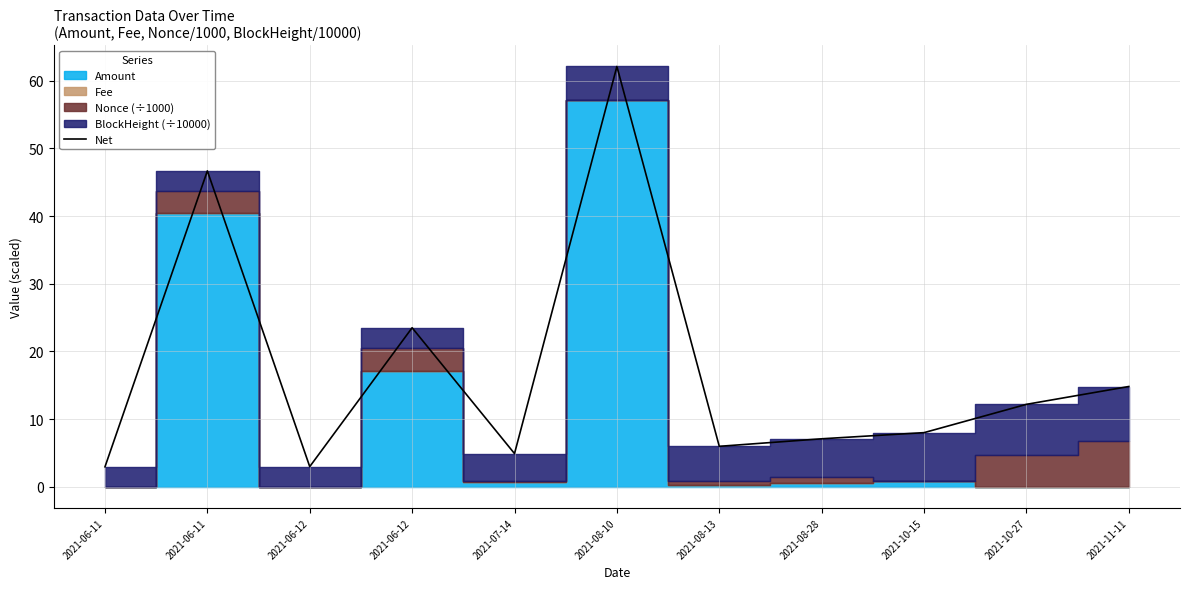

What is the maximum value shown in the chart?

62.1